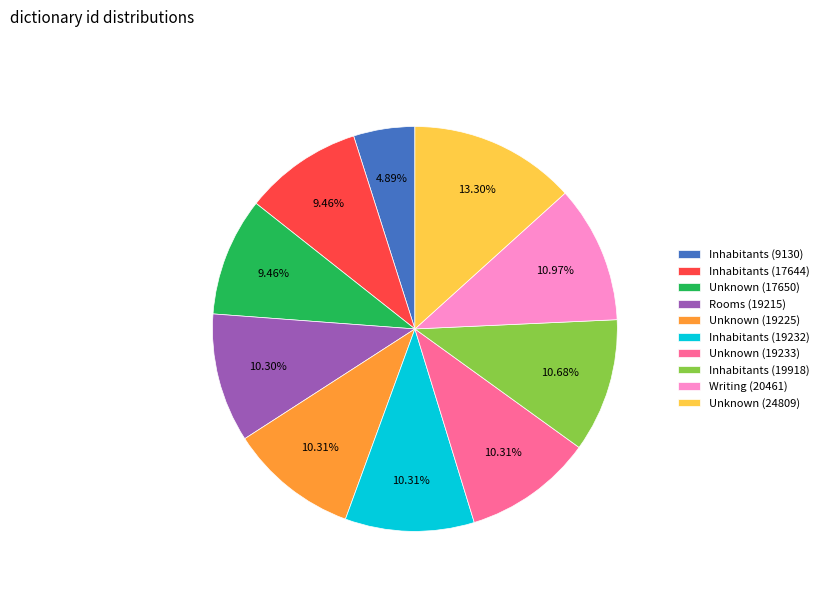

Count the number of slices in the pie.

10